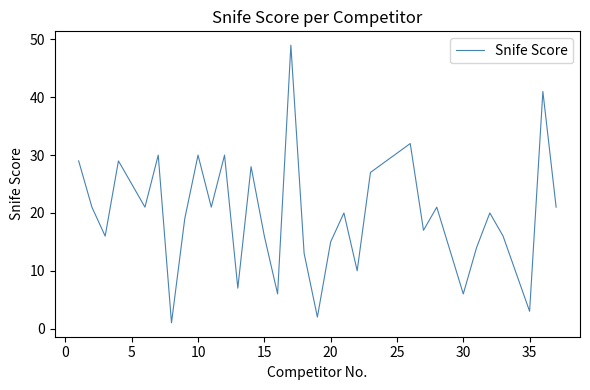

What is the maximum value shown in the chart?

49